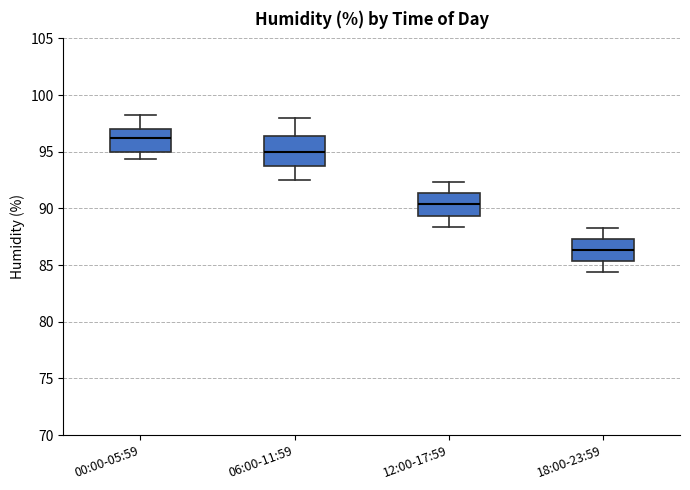

Where is the upper edge of the box for 12:00-17:59 on the y-axis? The values are not printed on the chart, so give them approximately, as read against the axis.

91.5